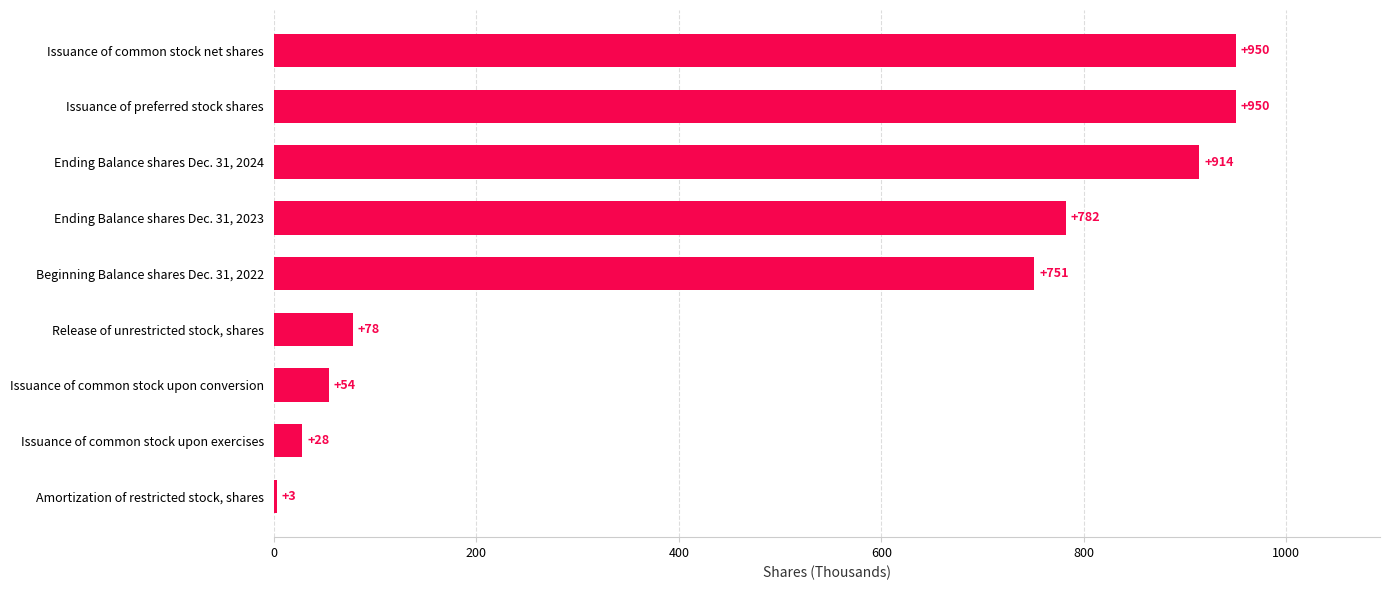

How many series are shown in this chart?

1